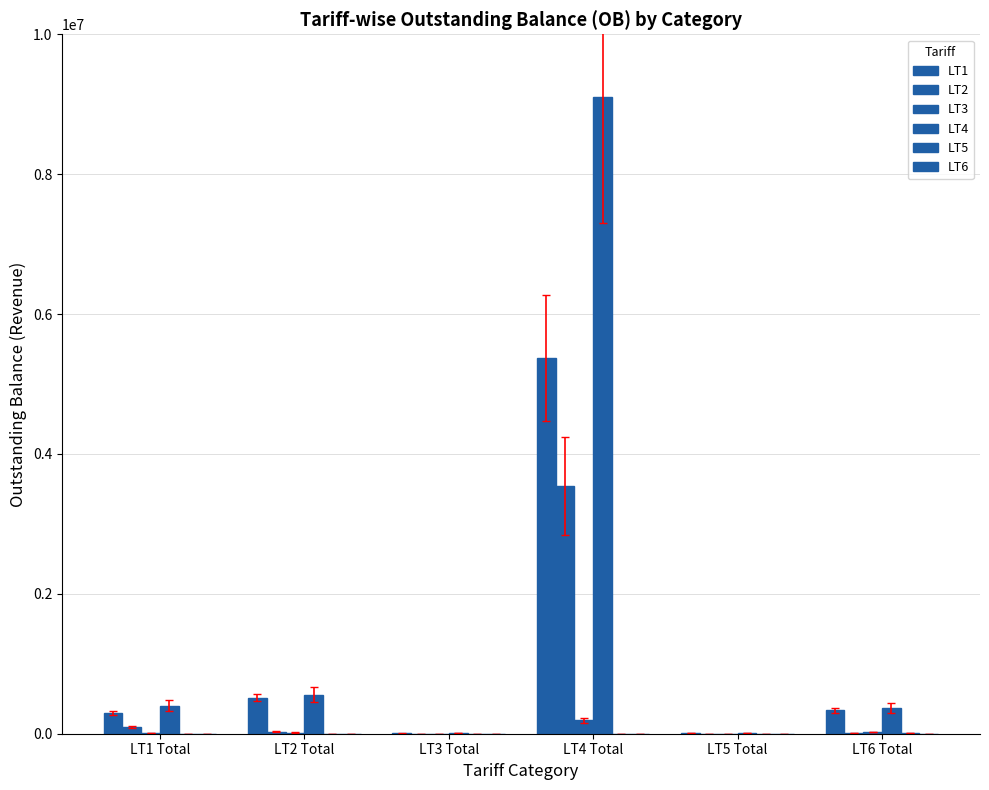

Which has a higher value, LT1 Total or LT5 Total?

LT1 Total